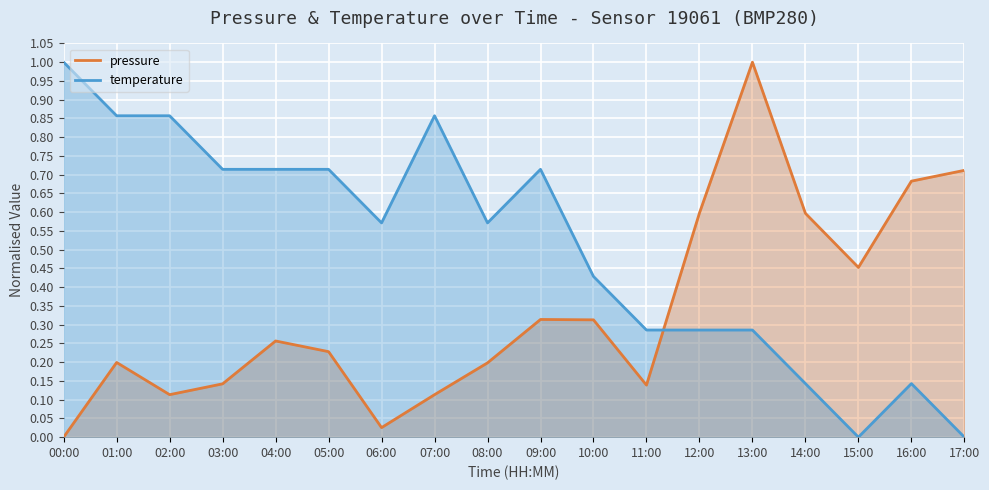

What is the difference between the highest and lowest values at 12:00?

0.3